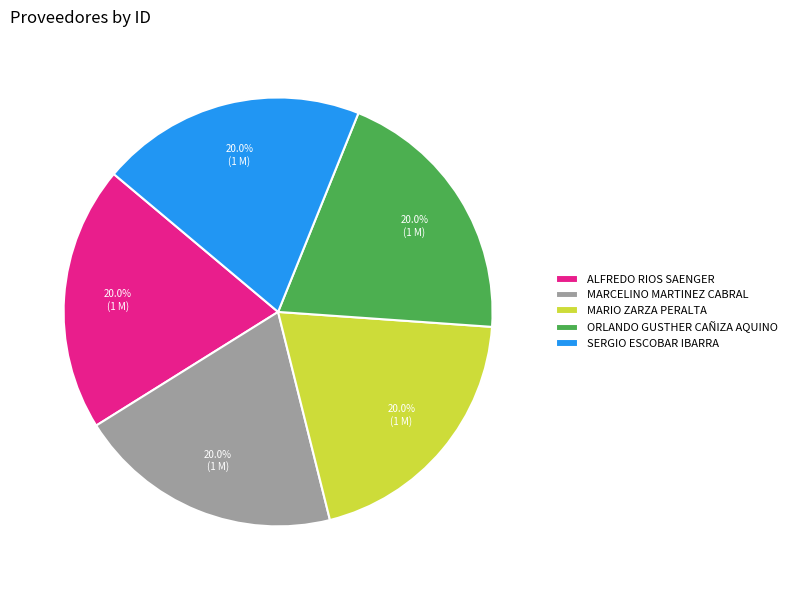

How many slices are in this pie chart?

5